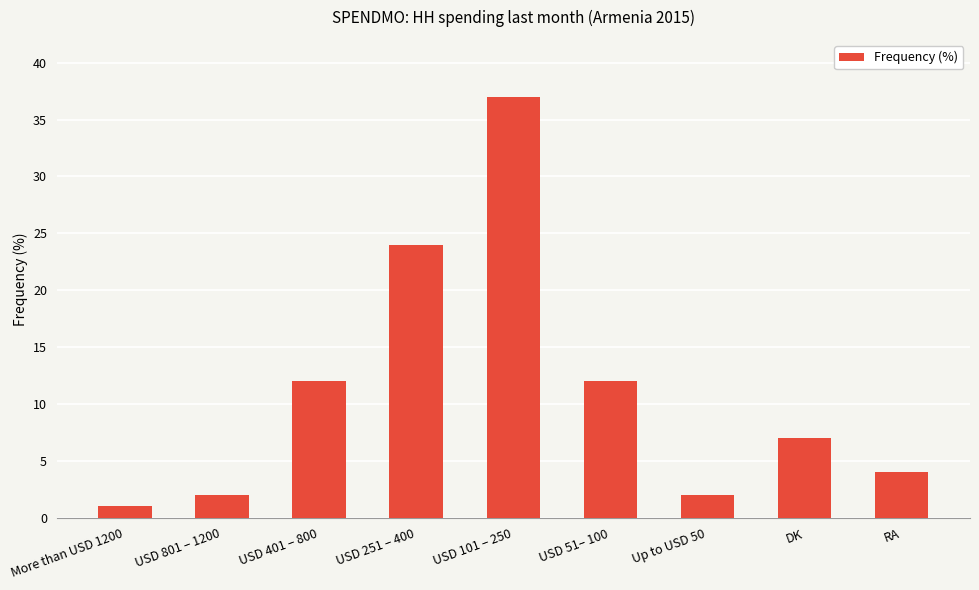

What is the label of the 6th bar from the left?

USD 51– 100